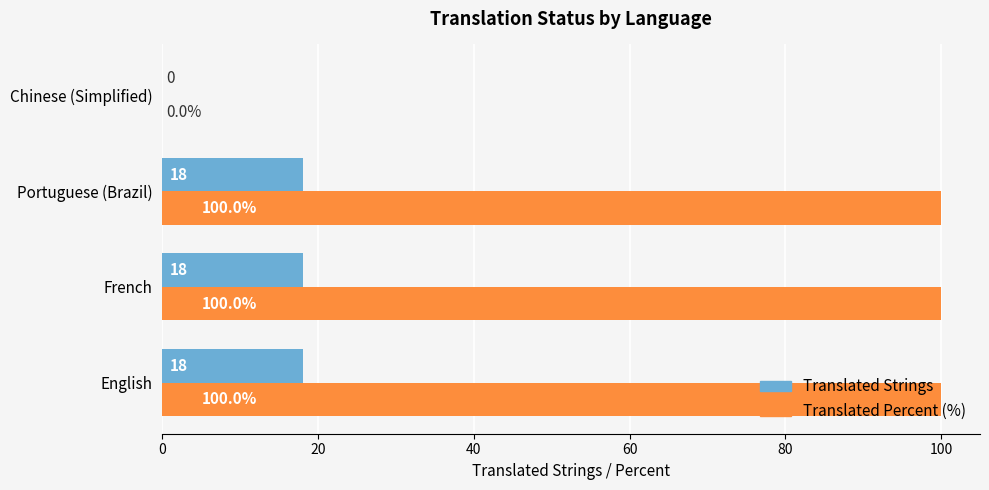

Between Portuguese (Brazil) and Chinese (Simplified), which series saw the biggest shift?

Translated Percent (%)